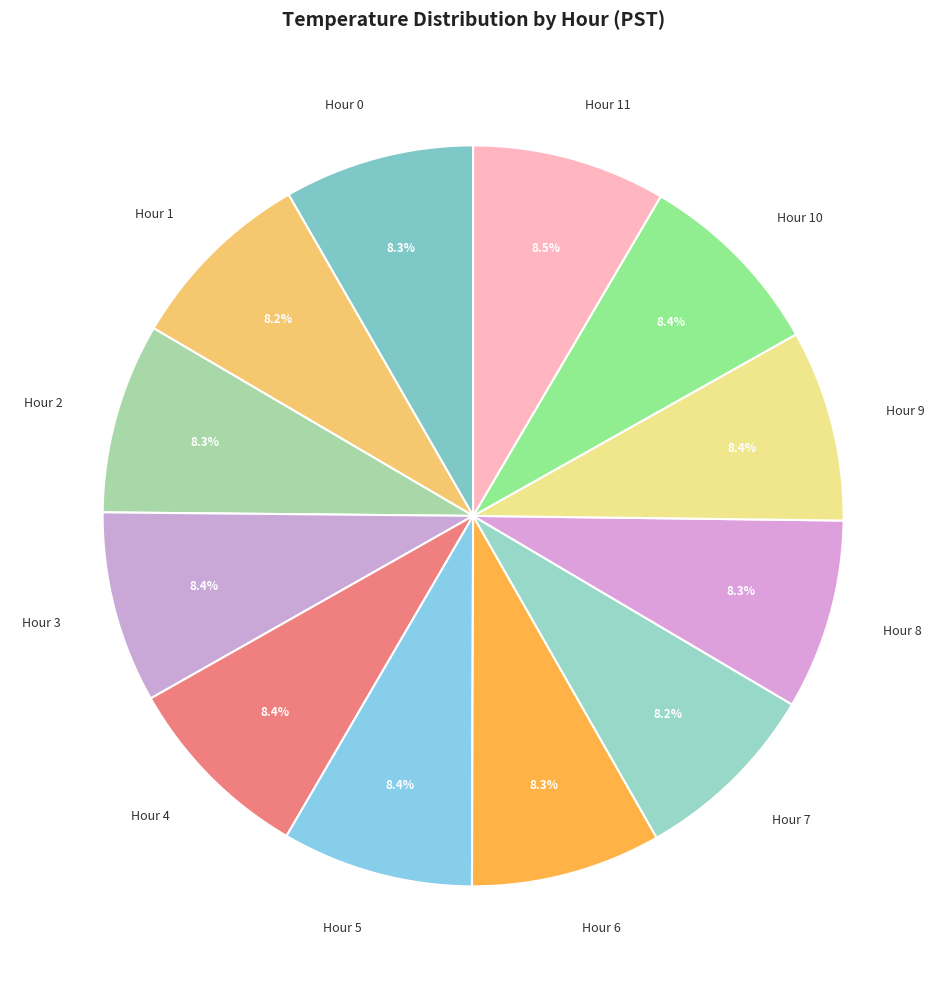

Approximately how many times larger is the value at Hour 0 compared to Hour 7?

1.0